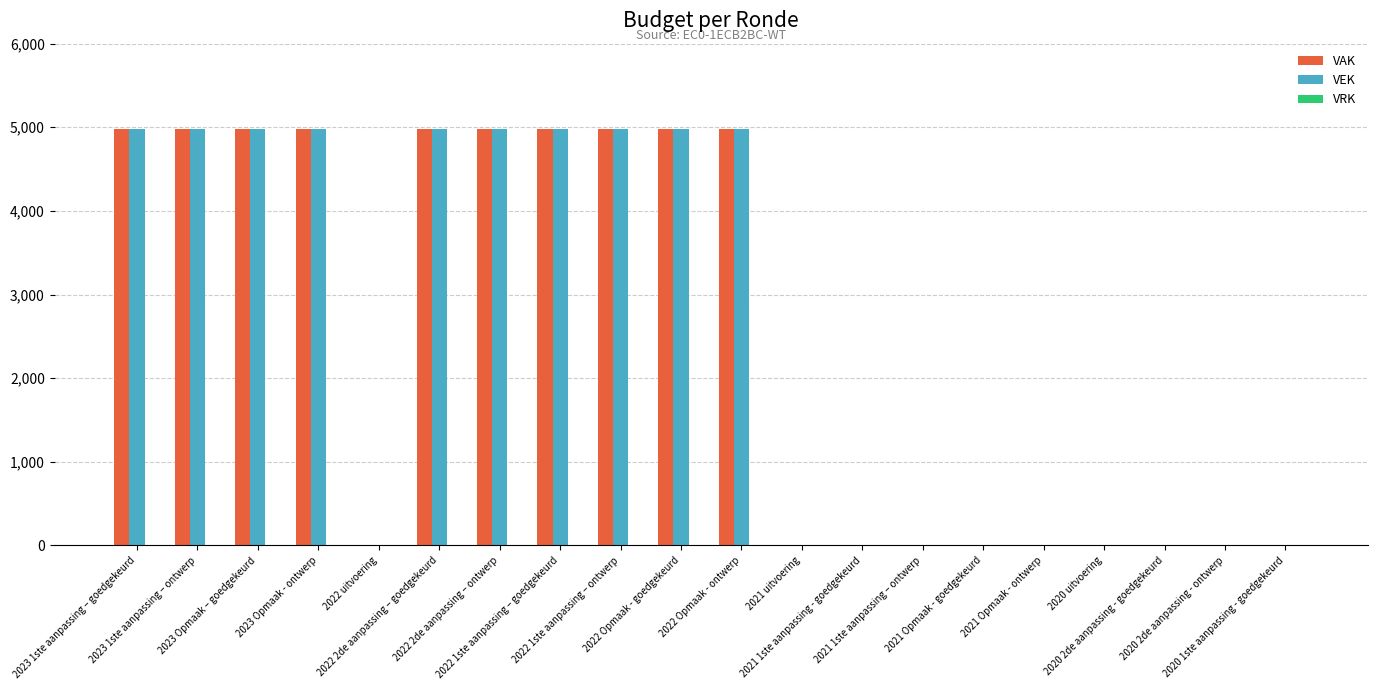

How many groups of bars are there?

20